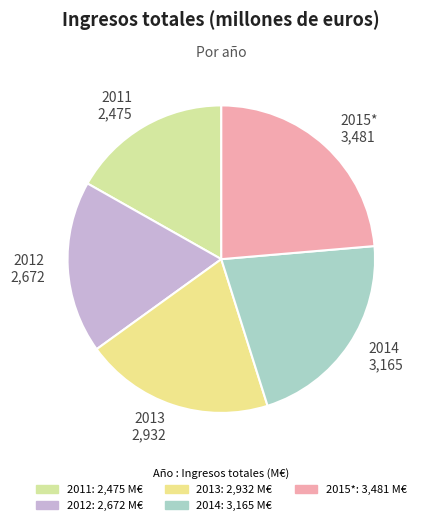

Combined, do 2011 and 2015* account for over 50%?

No